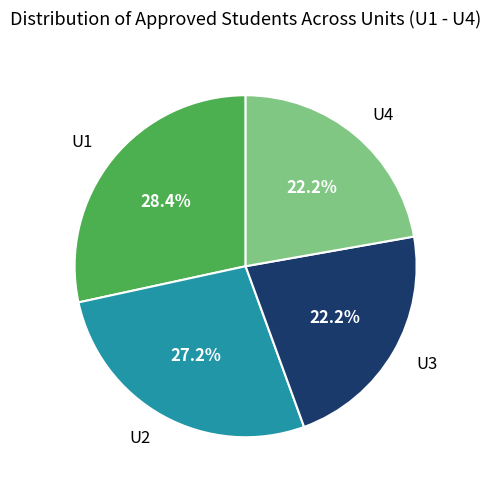

Which has a higher value, U3 or U1?

U1